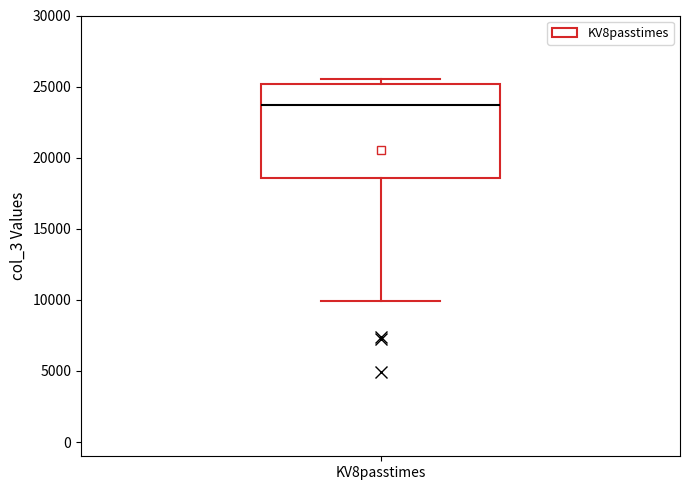

Transcribe this box plot: give where the median line is, the range the box spans, and where the two whiskers end, as read against the y-axis. The values are not printed on the chart, so give them approximately, as read against the axis.

median 23500, box 18500 to 25000, whiskers 10000 to 25500